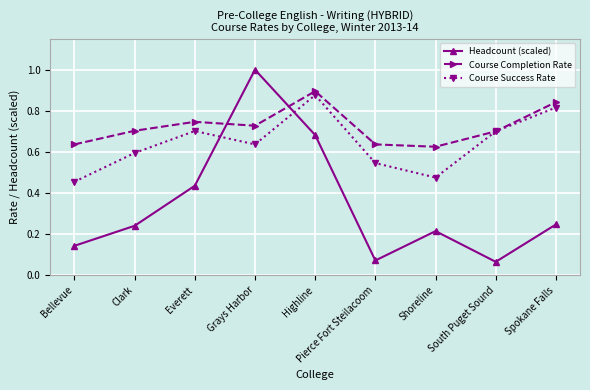

In Course Success Rate, how many points are lower than both neighbors (excluding endpoints)?

2